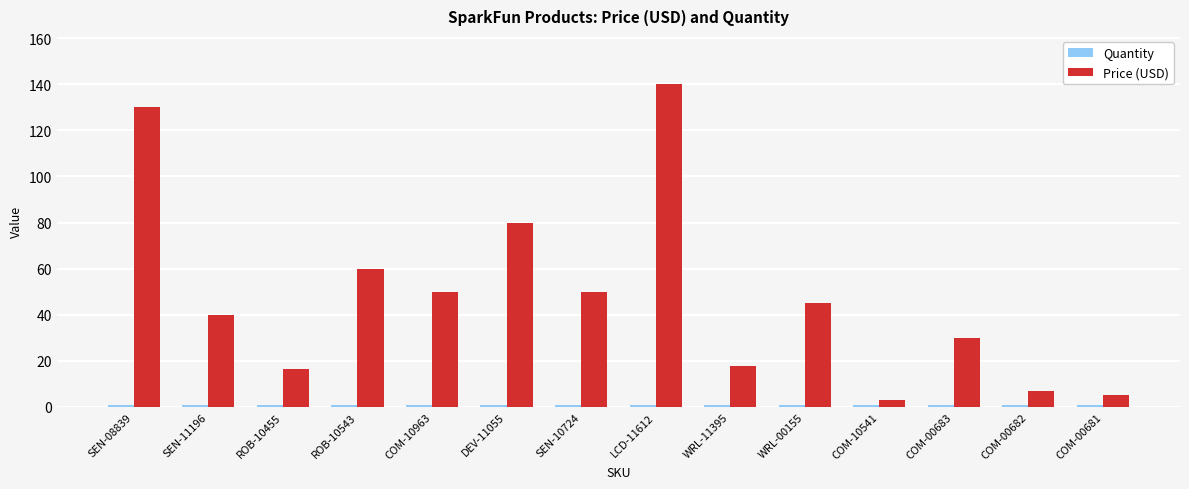

At how many categories does at least one series exceed 73?

3